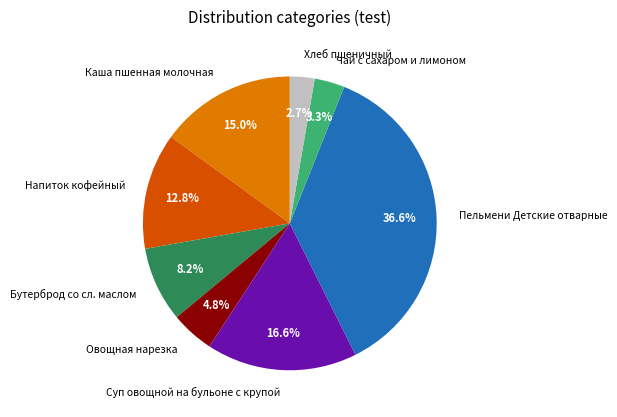

Is the sum of Пельмени Детские отварные and Напиток кофейный greater than half?

No